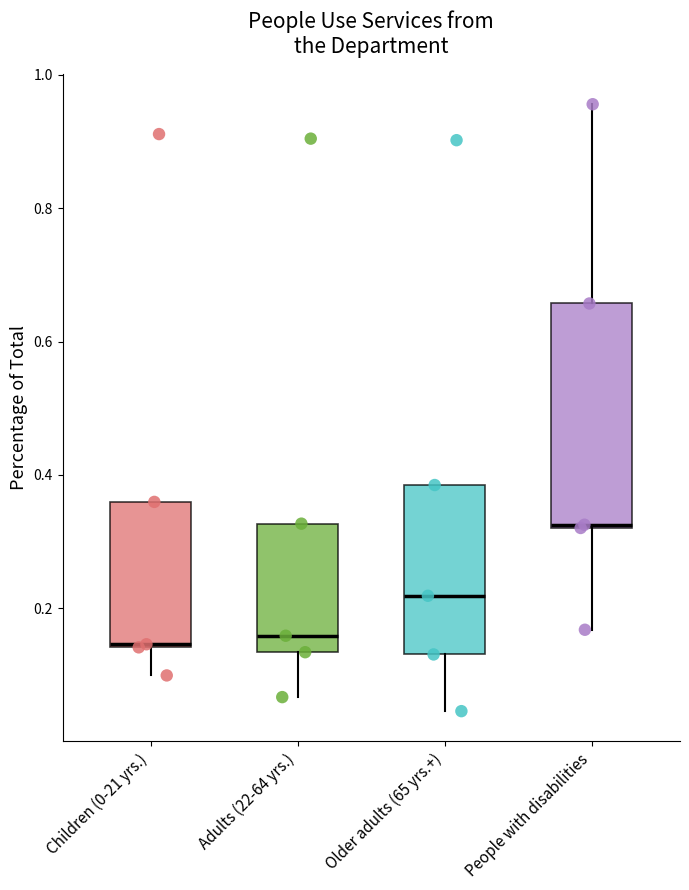

Reading left to right, transcribe this box plot: for each box, give where its median line is, the range the box spans, and where its two whiskers end, as read against the y-axis. The values are not printed on the chart, so give them approximately, as read against the axis.

Children (0-21 yrs.): median 0.14, box 0.14 to 0.36, whiskers 0.10 to 0.36
Adults (22-64 yrs.): median 0.16, box 0.14 to 0.32, whiskers 0.06 to 0.32
Older adults (65 yrs.+): median 0.22, box 0.14 to 0.38, whiskers 0.04 to 0.38
People with disabilities: median 0.32, box 0.32 to 0.66, whiskers 0.16 to 0.96